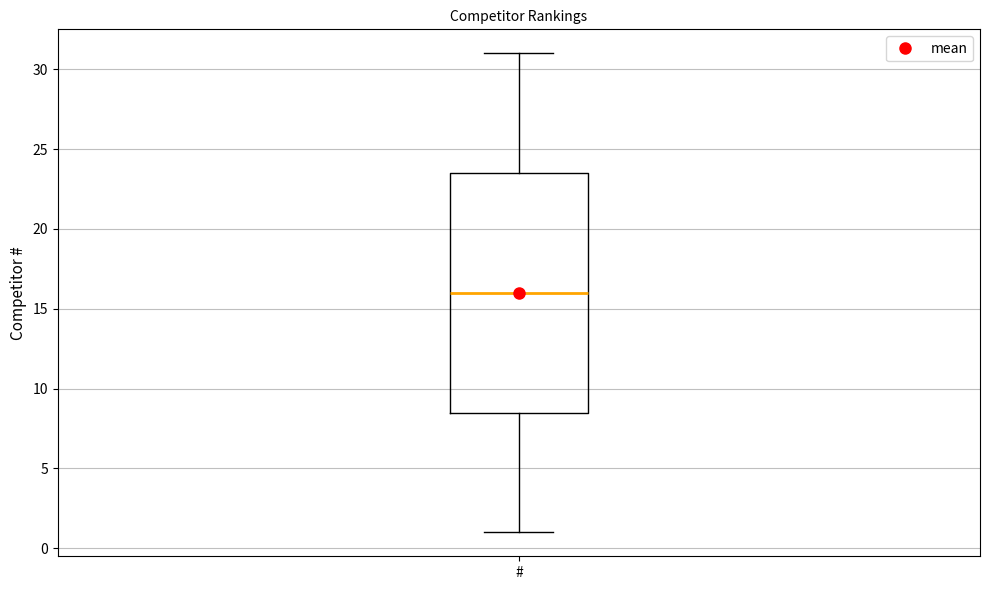

Where does the lower whisker of the box for # end on the y-axis? The values are not printed on the chart, so give them approximately, as read against the axis.

1.0